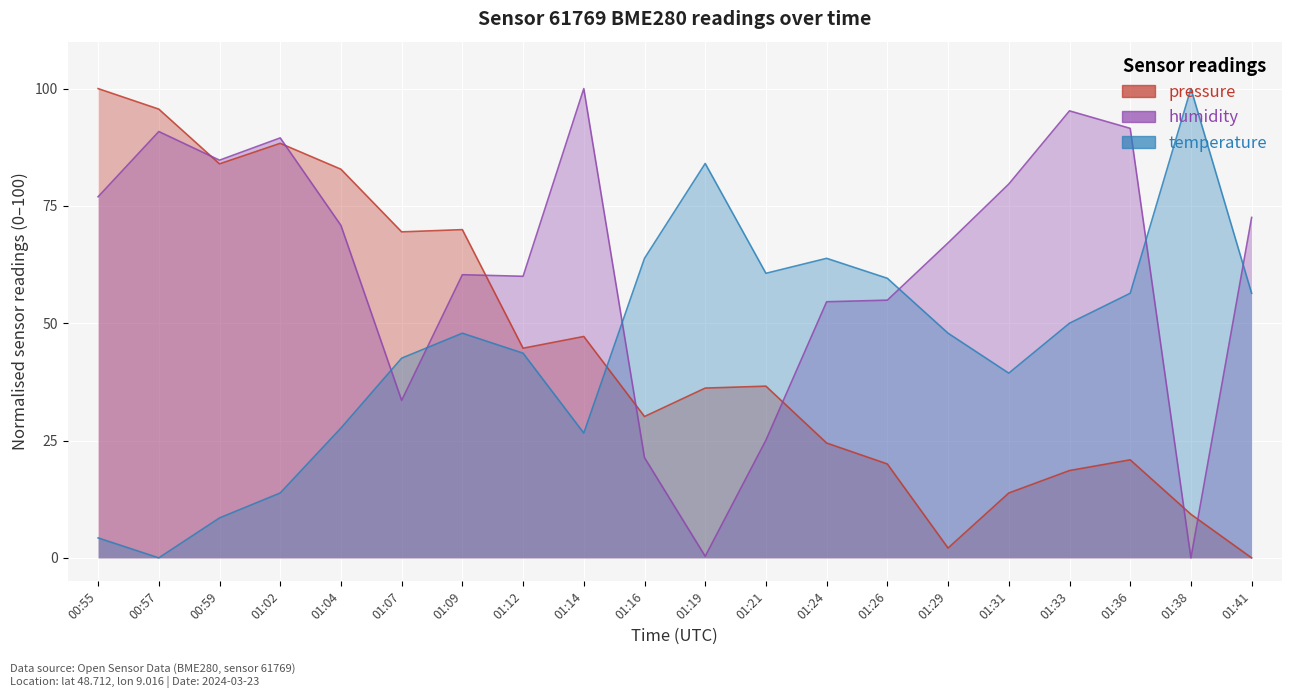

What is the label of the 5th point from the left?

01:04